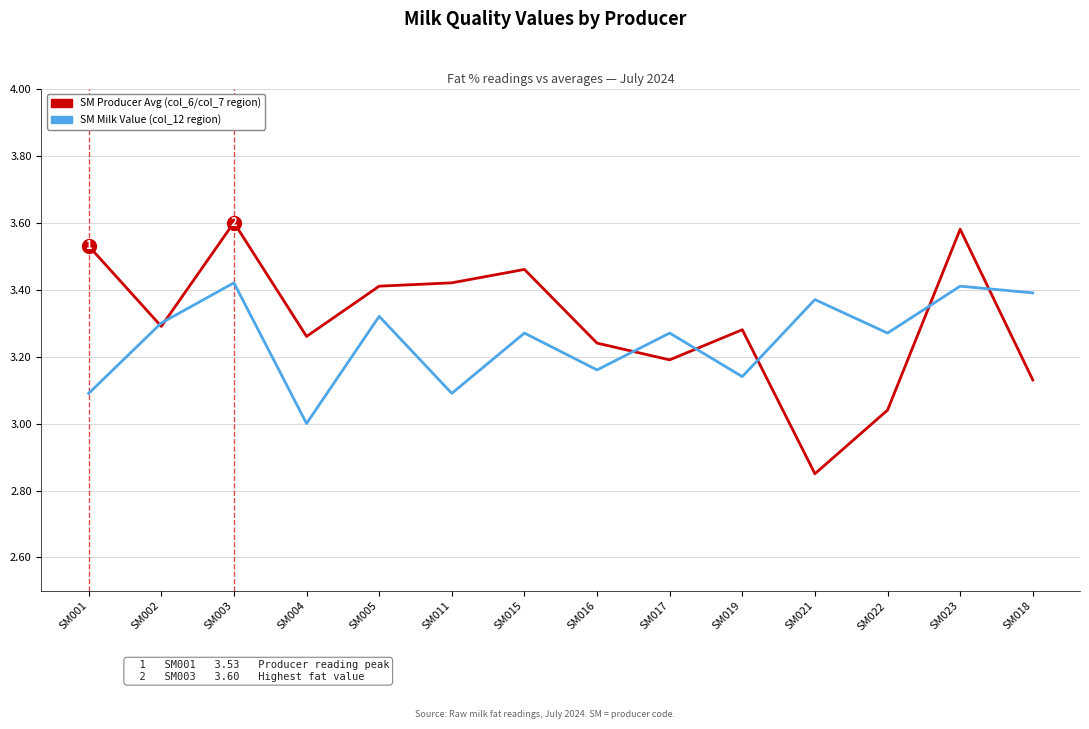

At which category does the chart reach its minimum across all series?

SM021